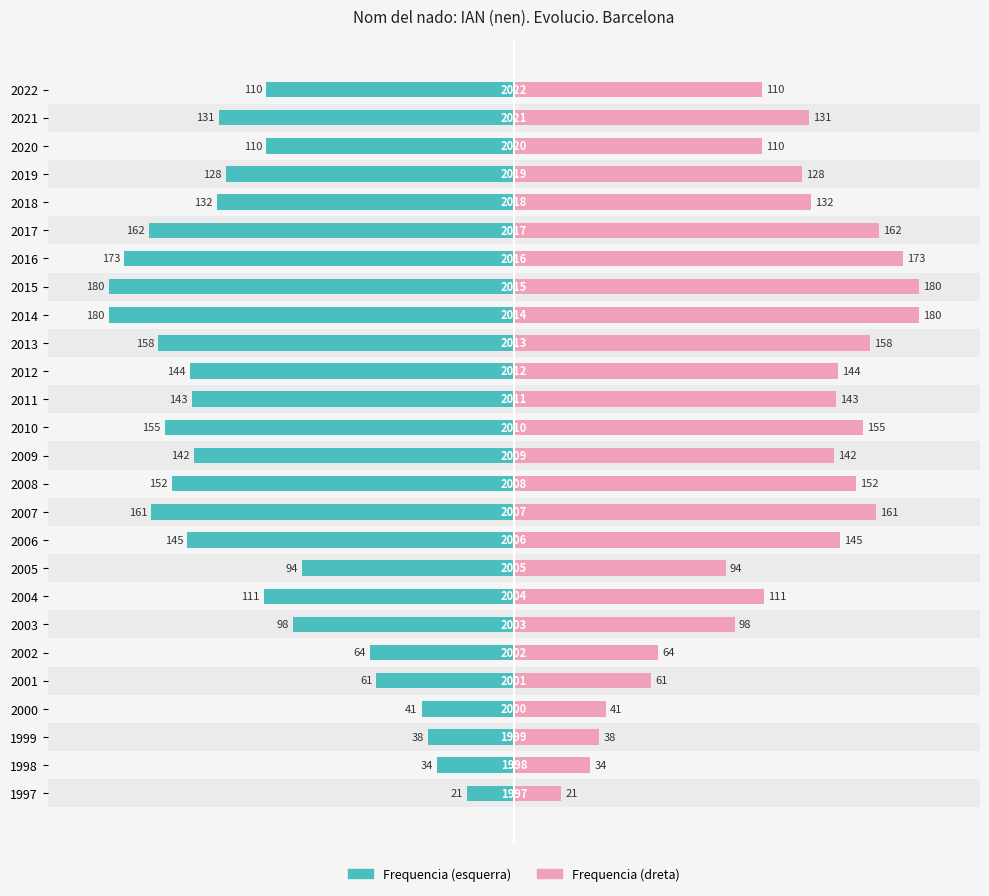

What are all the series names shown in the legend?

Frequencia (esq.), Frequencia (dret.)